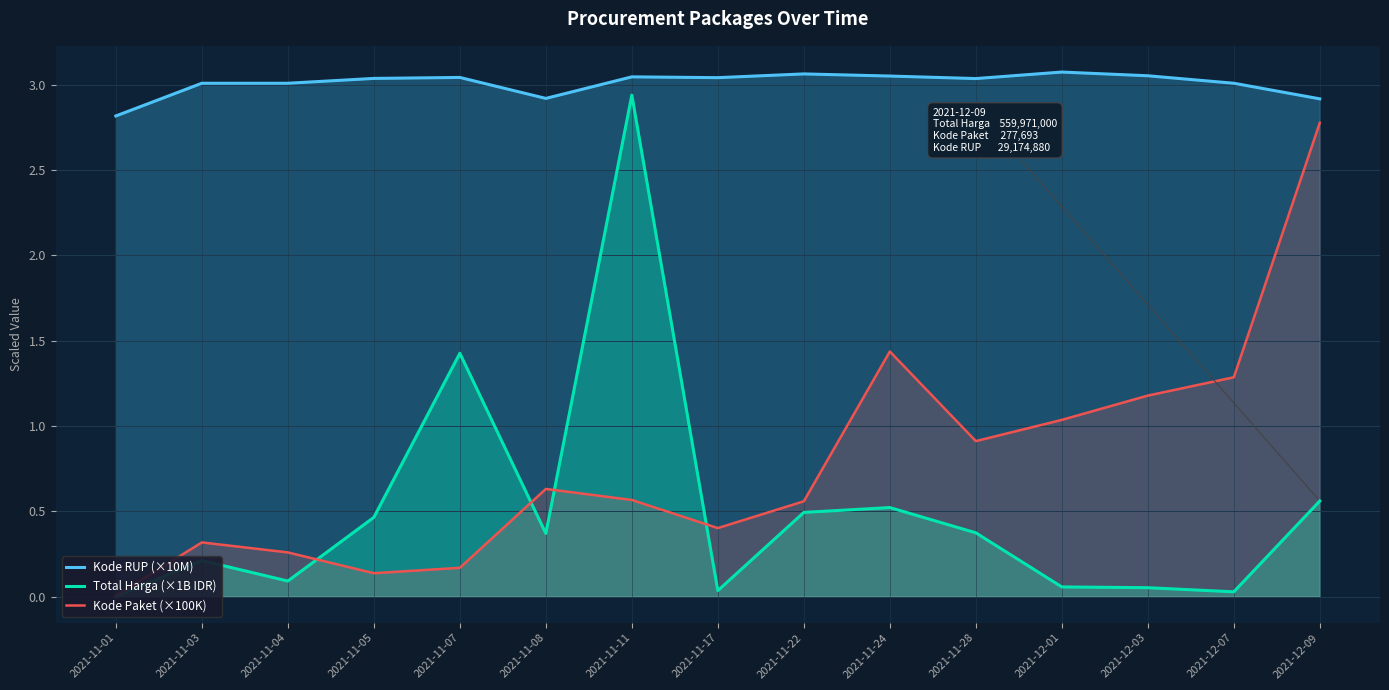

Is the value of Kode RUP (×10M) at 2021-12-03 greater than the value of Total Harga (×1B IDR) at 2021-11-08?

Yes